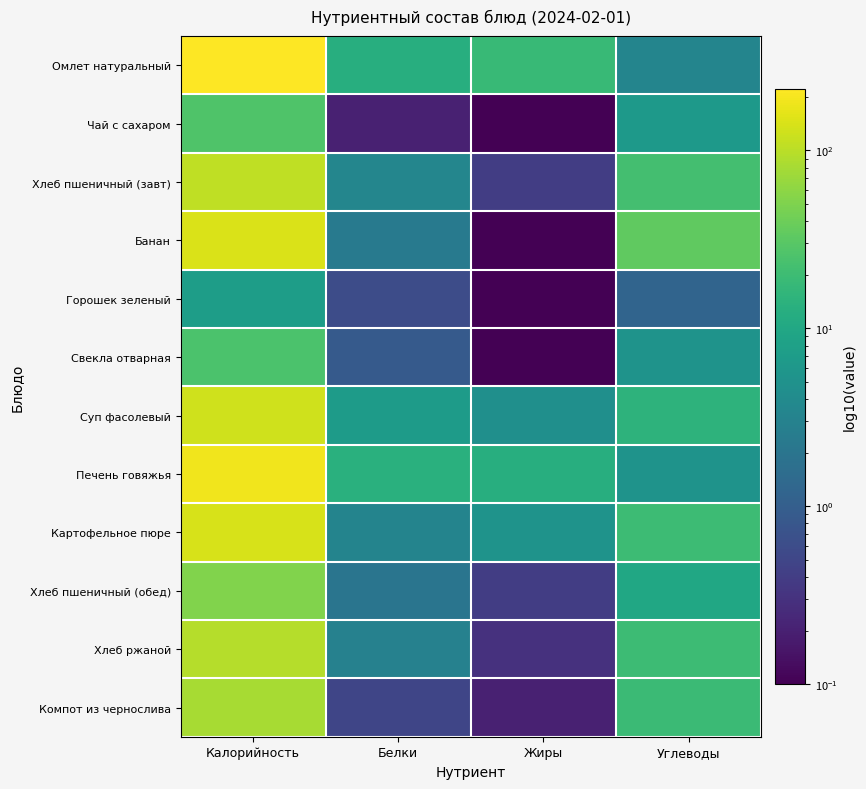

What is the spread (max minus min) of values at Белки?

13.2